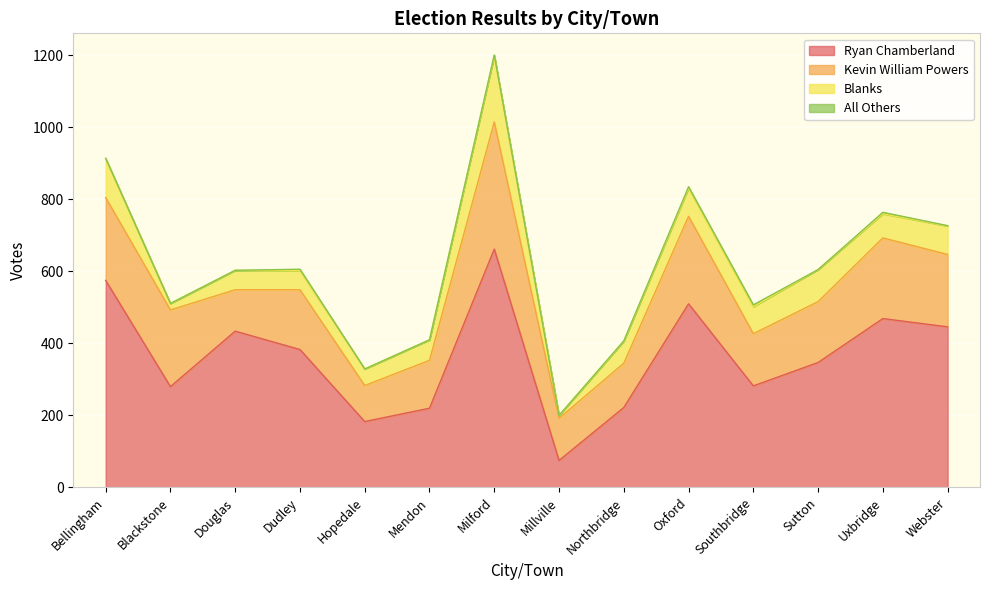

How many lines are shown in the chart?

4